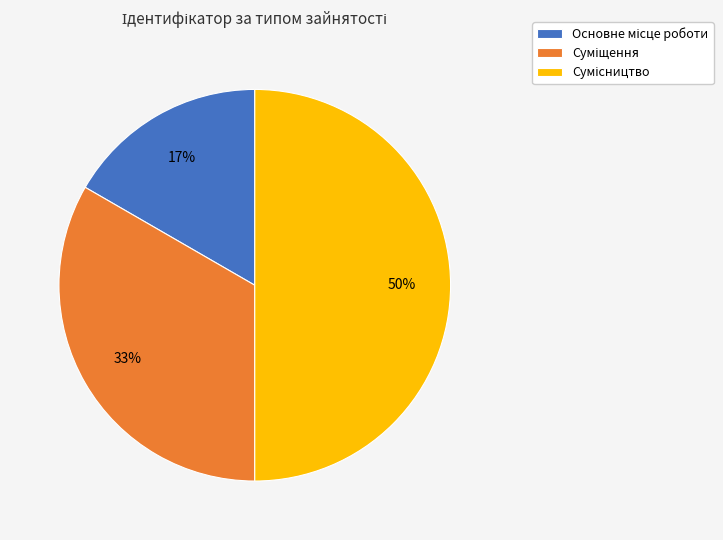

To the nearest percent, what is the difference between the largest and smallest slice percentages?

33%